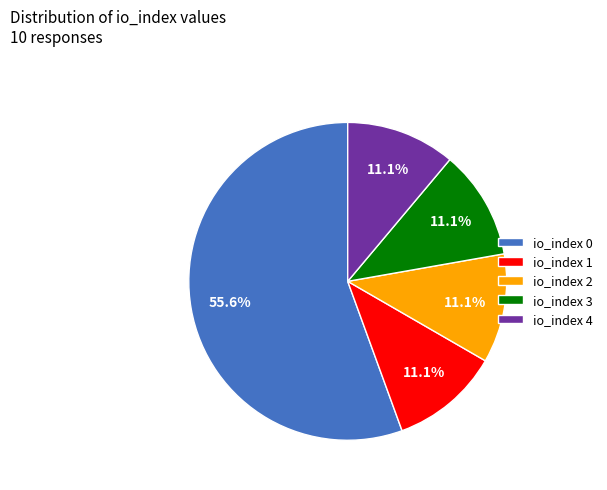

To the nearest percent, what is the combined percentage of io_index 0 and io_index 4?

67%